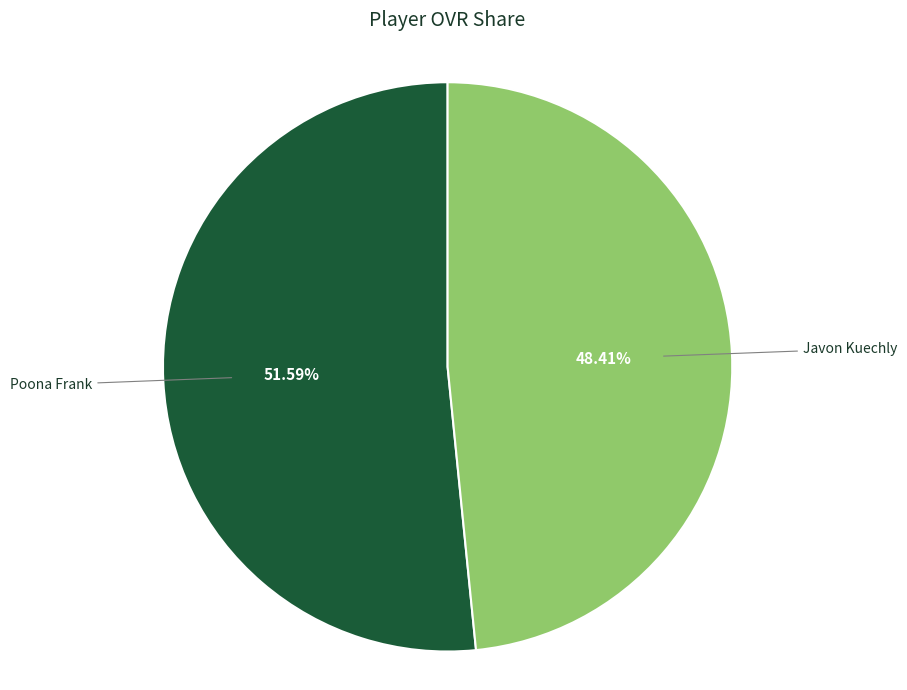

To the nearest percent, what percentage of the pie is Poona Frank?

52%